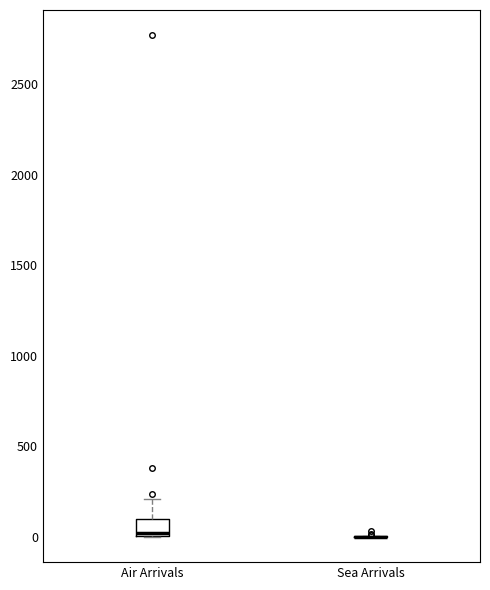

Comparing the boxes themselves (not the whiskers), which one is the tallest?

Air Arrivals